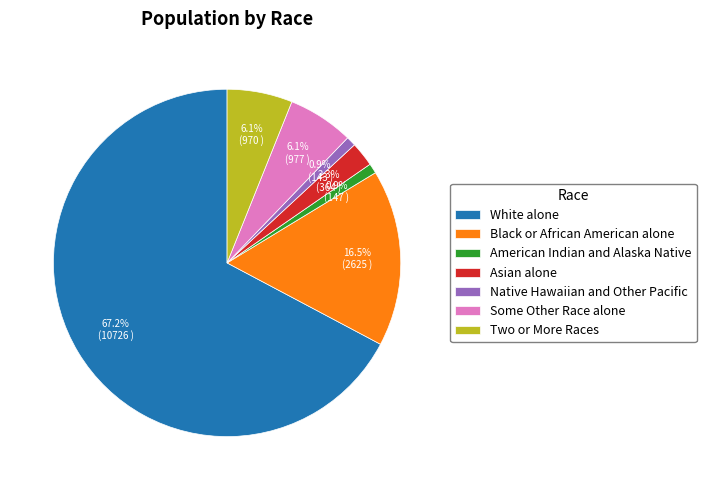

To the nearest percent, what is the difference between the Black or African American alone and American Indian and Alaska Native slice percentages?

16%